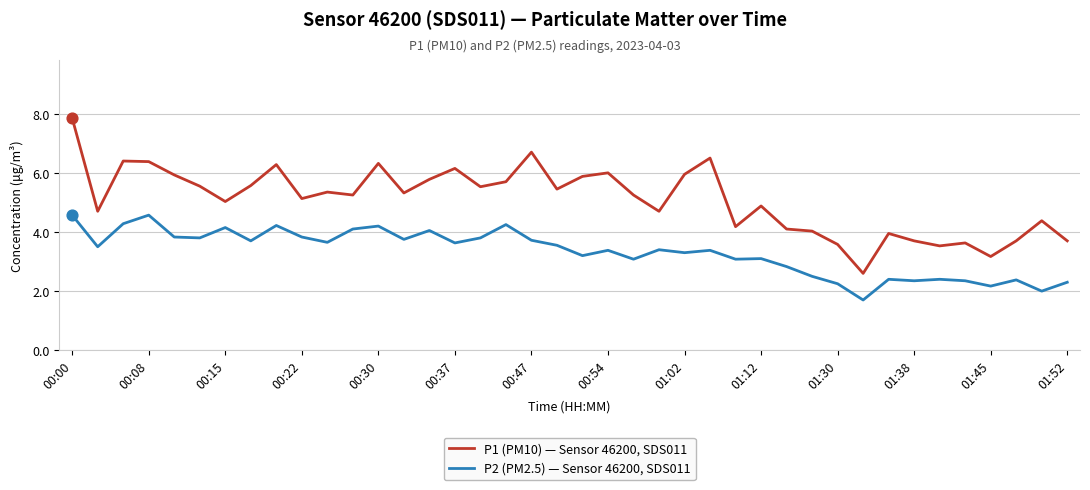

Which series has the largest total across all categories?

P1 (PM10) — Sensor 46200, SDS011